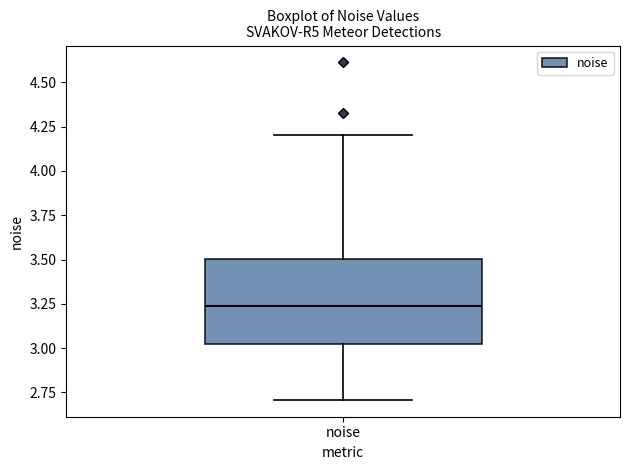

Read this box plot against the y-axis: the position of the median line, the range covered by the box, and the ends of both whiskers. The values are not printed on the chart, so give them approximately, as read against the axis.

median 3.25, box 3.05 to 3.50, whiskers 2.70 to 4.20